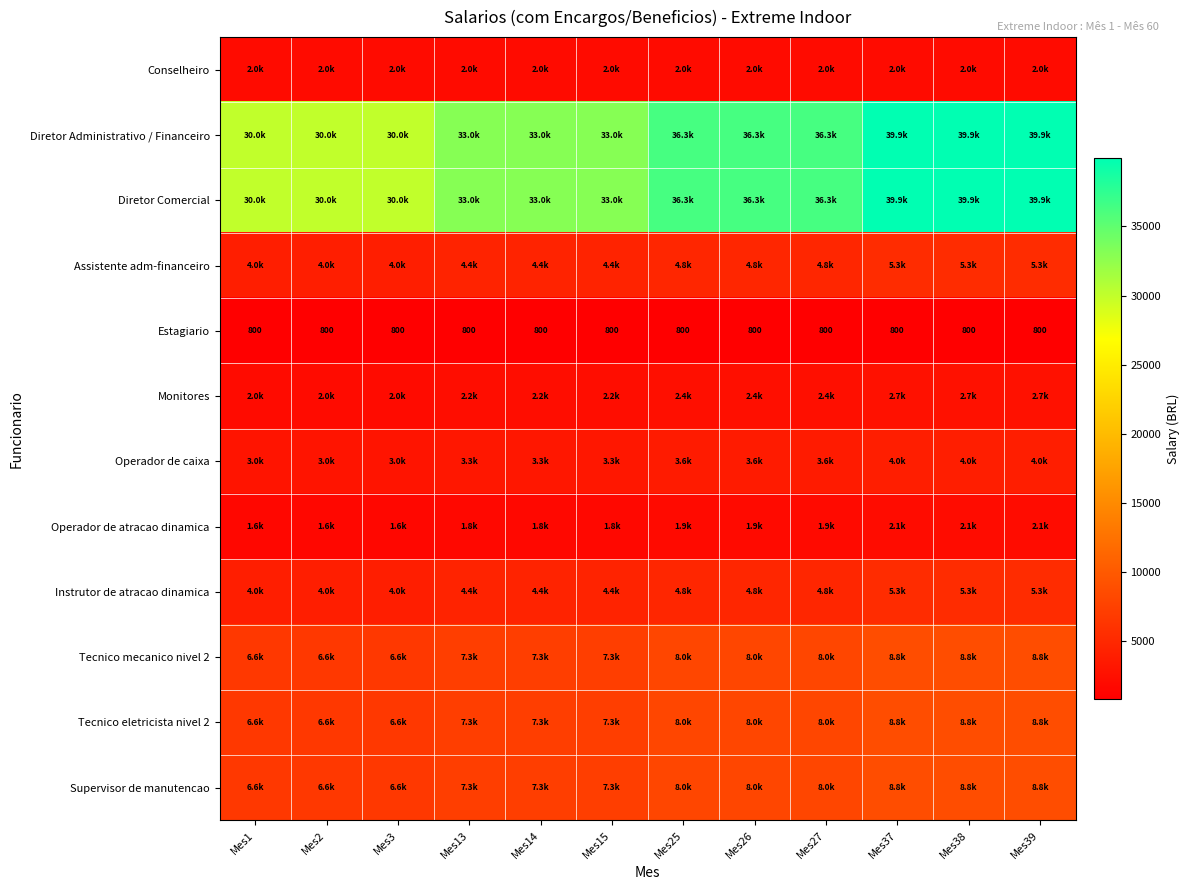

What is the approximate value of Estagiario at Mes39?

800